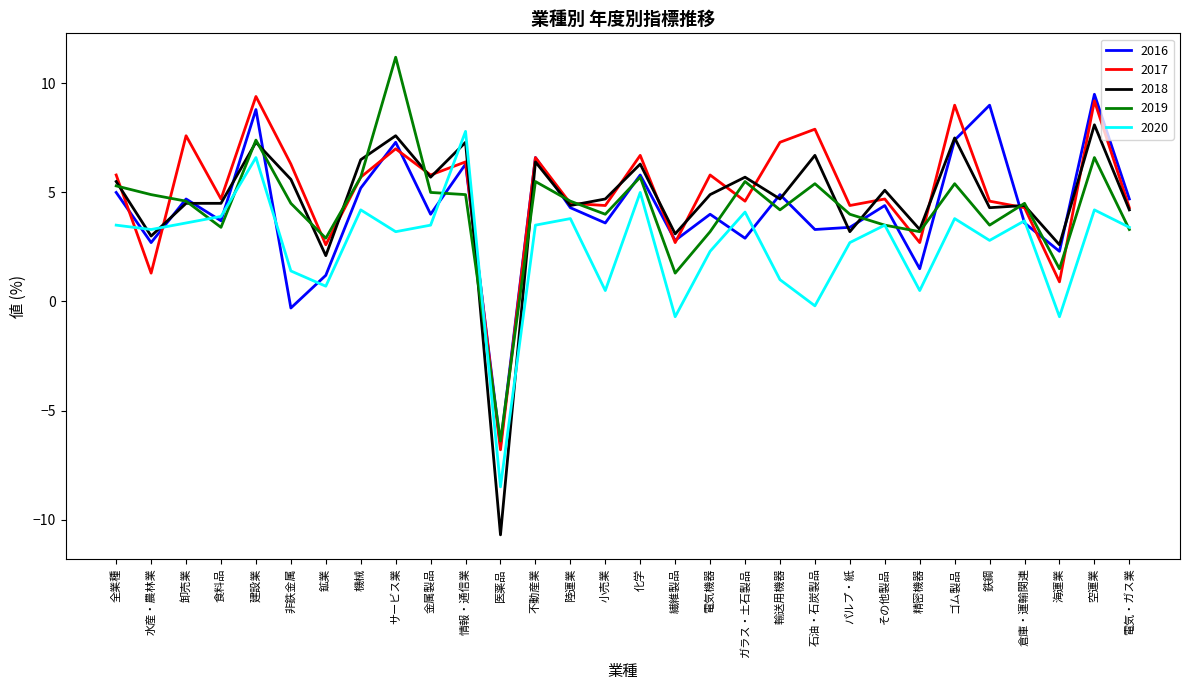

True or false: 2016 and 2018 cross at least once.

True